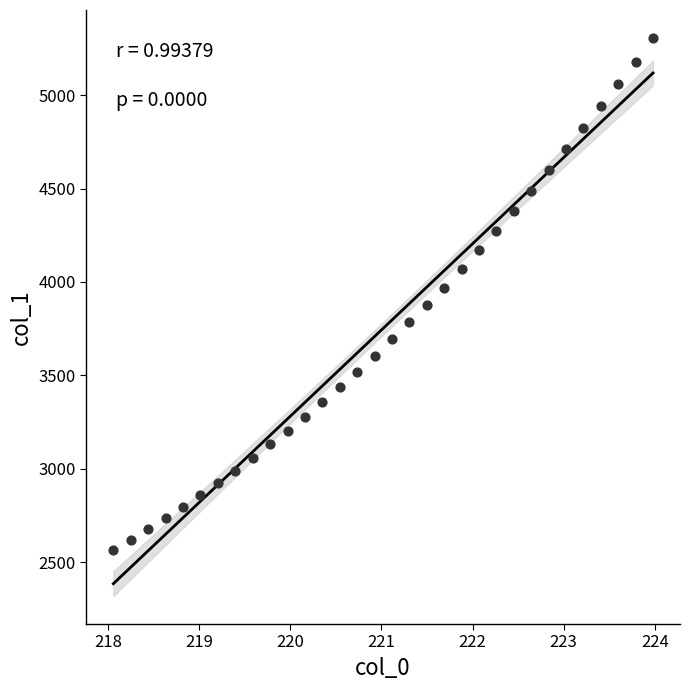

What is the range of X values (max minus min)?

5.9